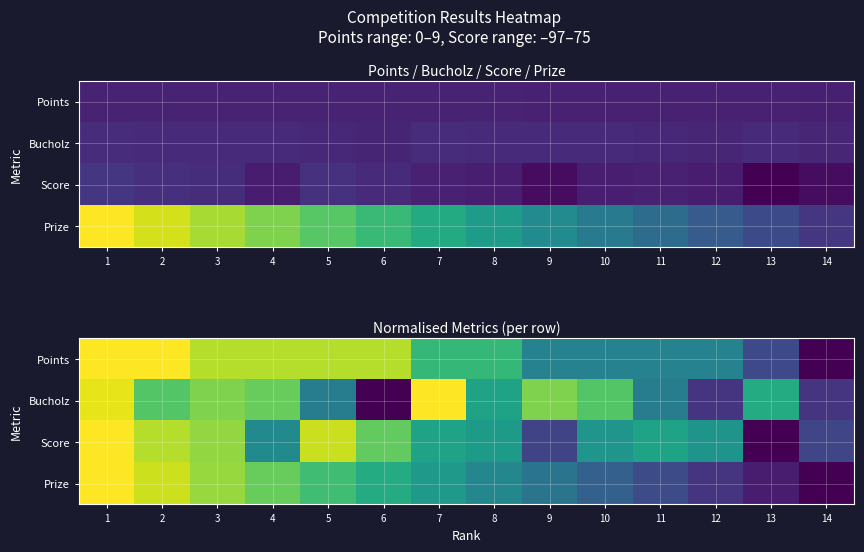

Between 2 and 4, which series saw the biggest shift?

Score